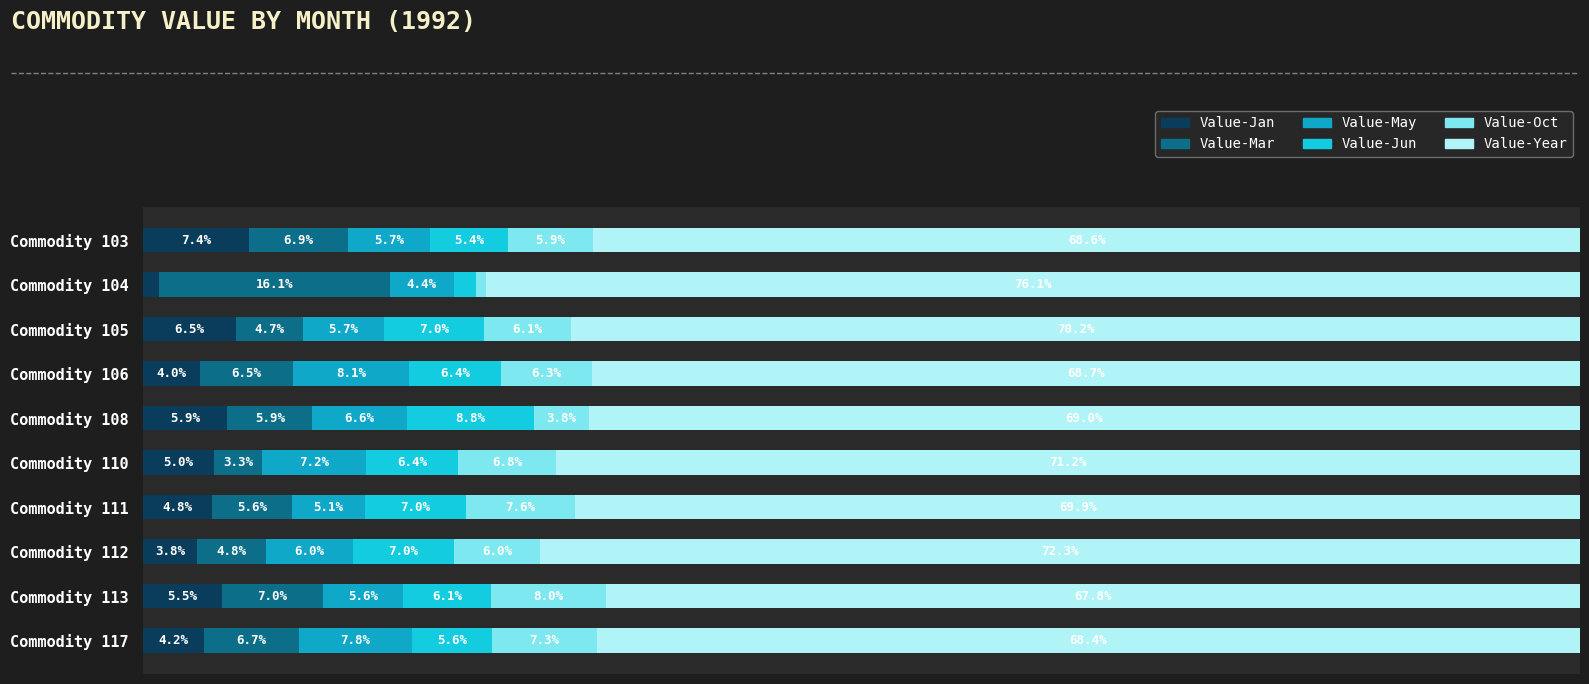

Rank the categories by Value-Jan value from lowest to highest.

Commodity 104, Commodity 112, Commodity 106, Commodity 117, Commodity 111, Commodity 110, Commodity 113, Commodity 108, Commodity 105, Commodity 103